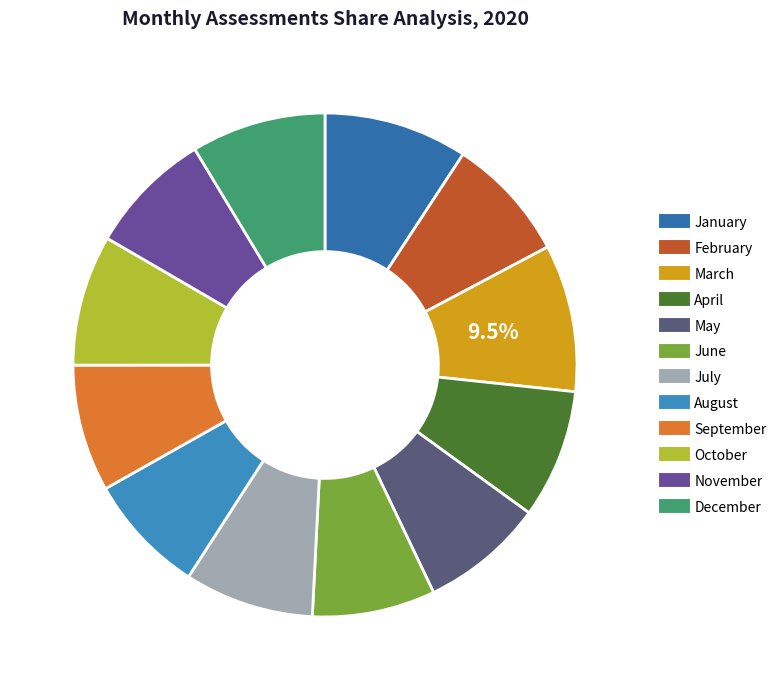

What is the largest slice in the pie chart?

March